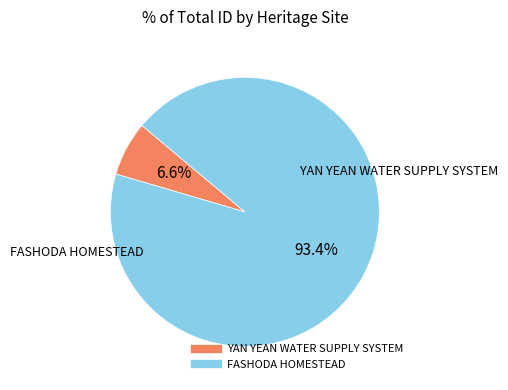

To the nearest percent, what portion does YAN YEAN WATER SUPPLY SYSTEM represent?

7%